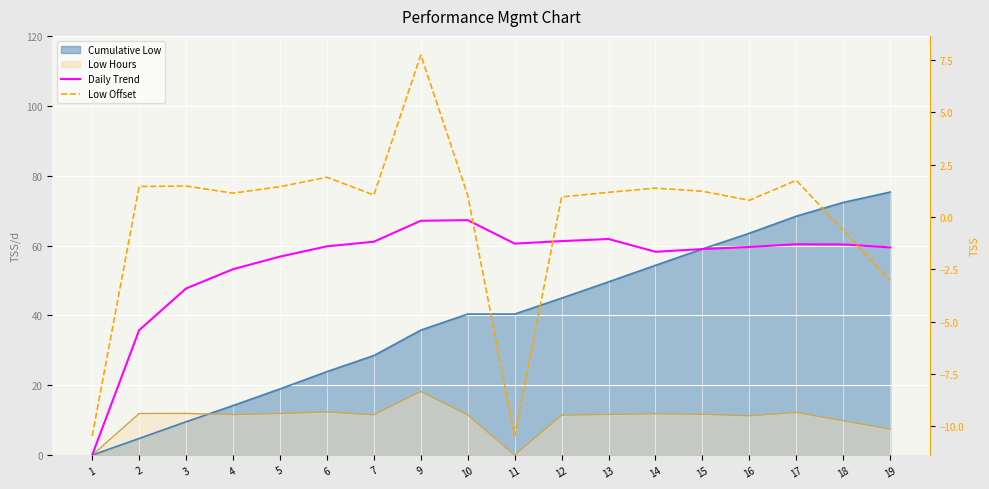

True or false: Low Offset and Daily Trend intersect in this chart.

False